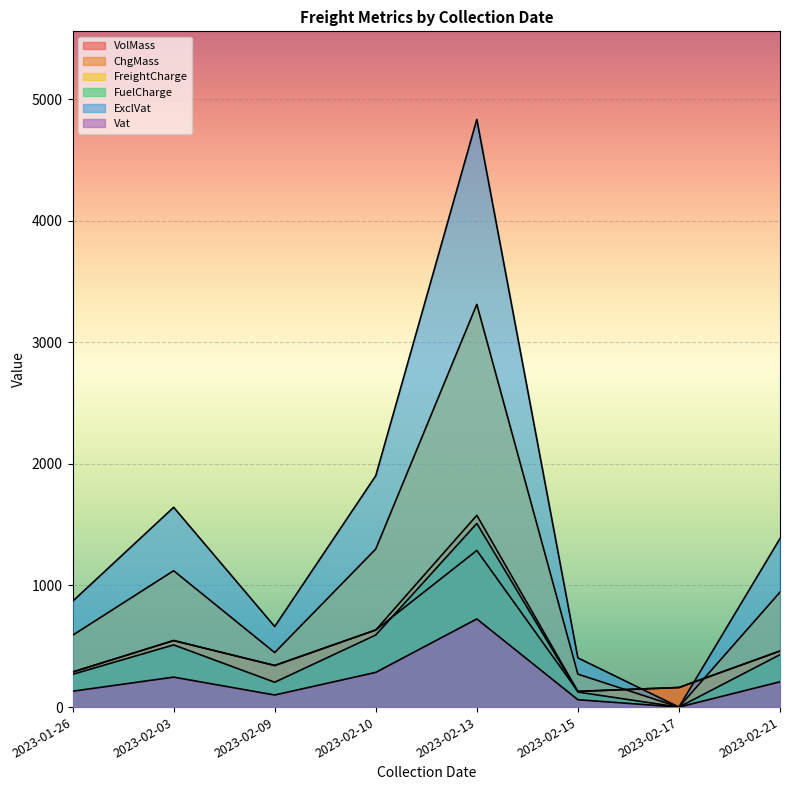

How many lines are shown in the chart?

6